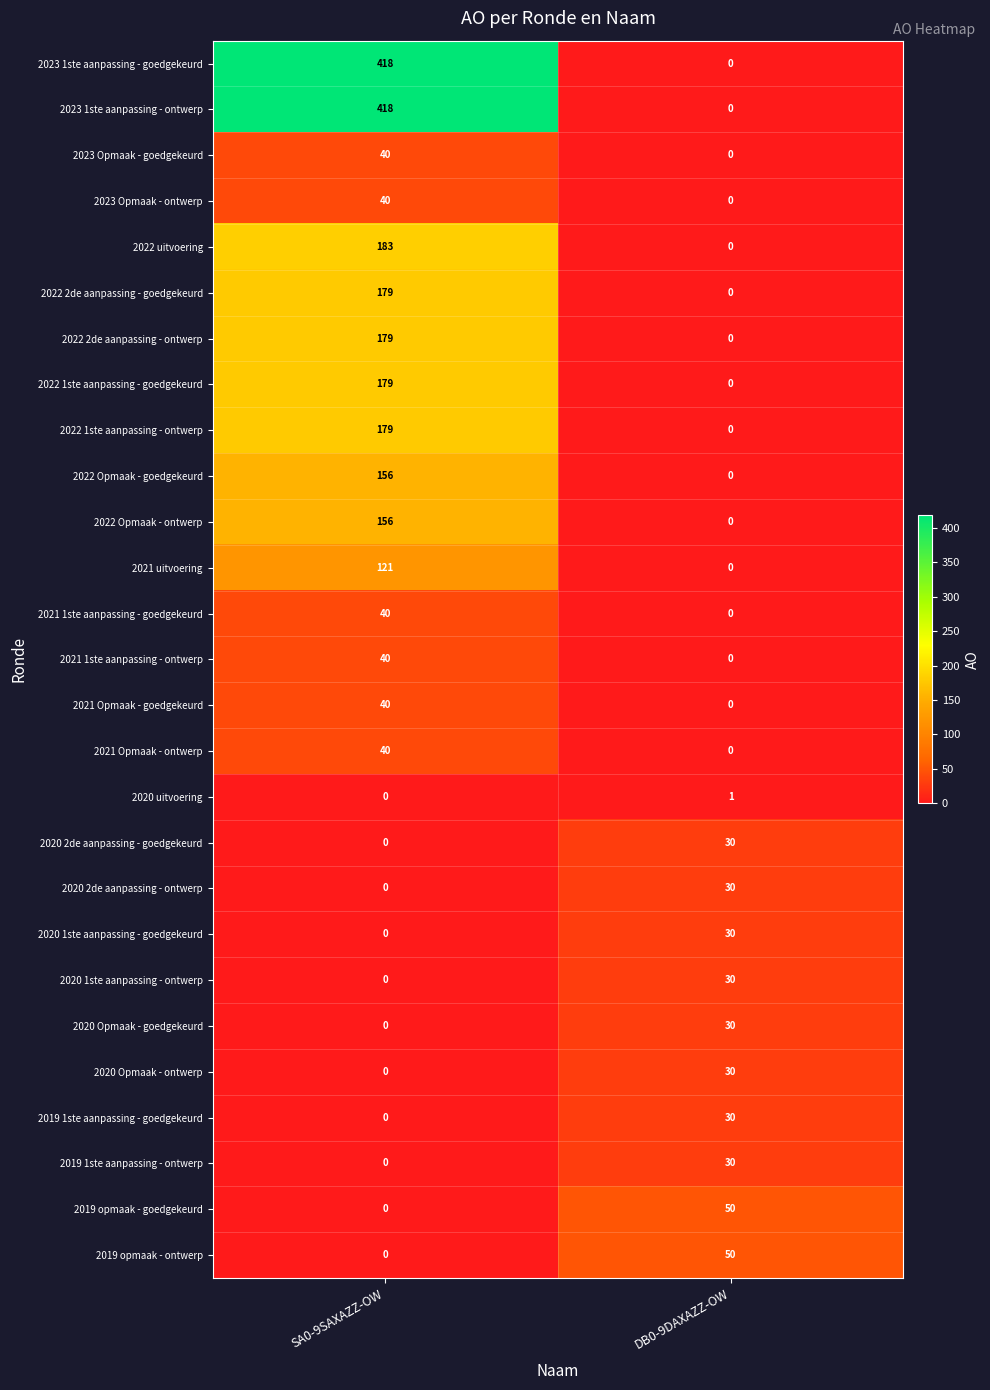

What value does the 2022 uitvoering series have at SA0-9SAXAZZ-OW, to the nearest 50?

200